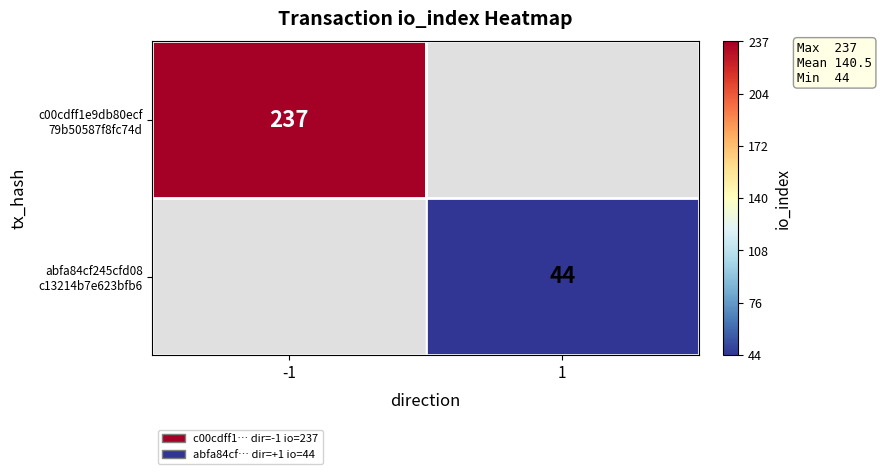

At which category does the chart reach its peak across all series?

-1